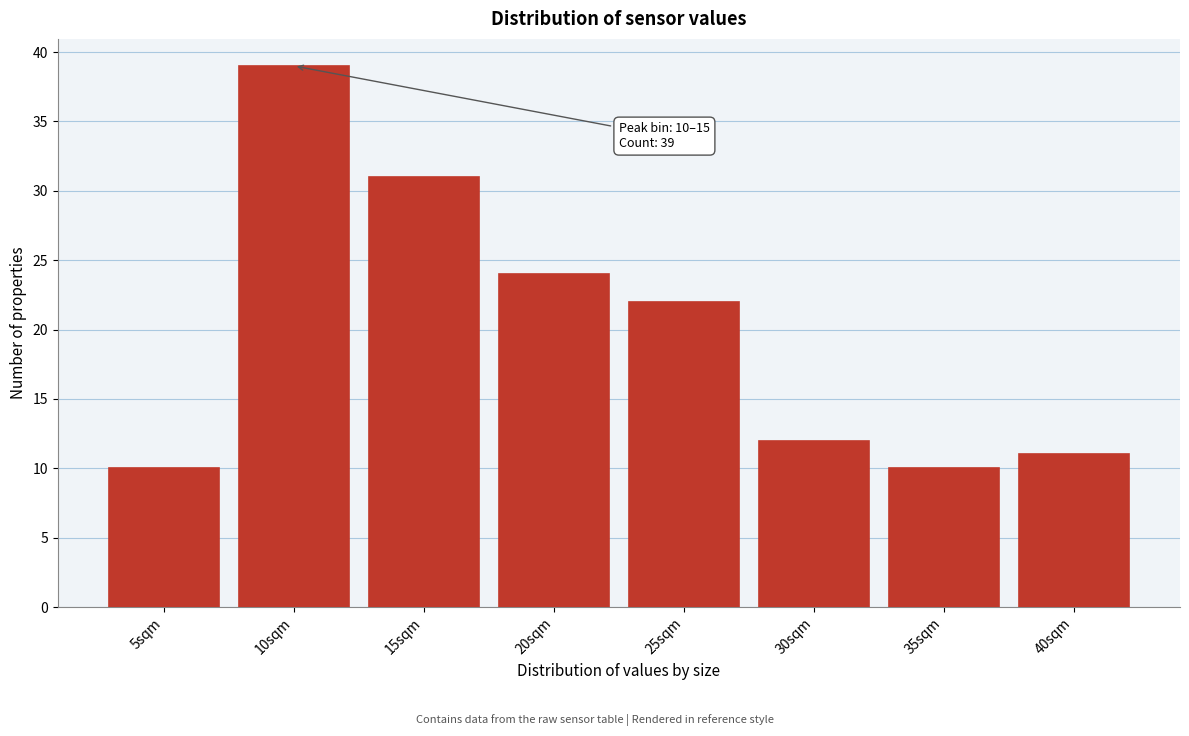

Reading left to right, extract all data points from this chart.

5sqm=10	10sqm=39	15sqm=31	20sqm=24	25sqm=22	30sqm=12	35sqm=10	40sqm=11